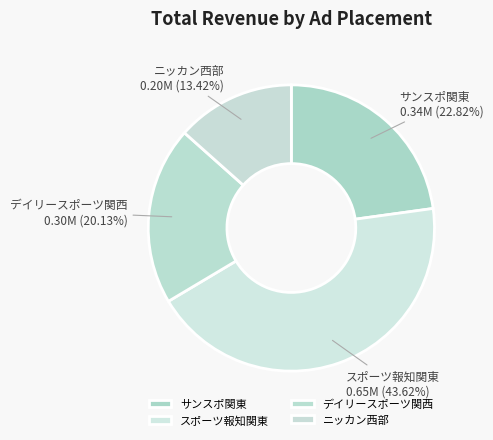

To the nearest percent, what is the difference between the スポーツ報知関東 and デイリースポーツ関西 slice percentages?

23%